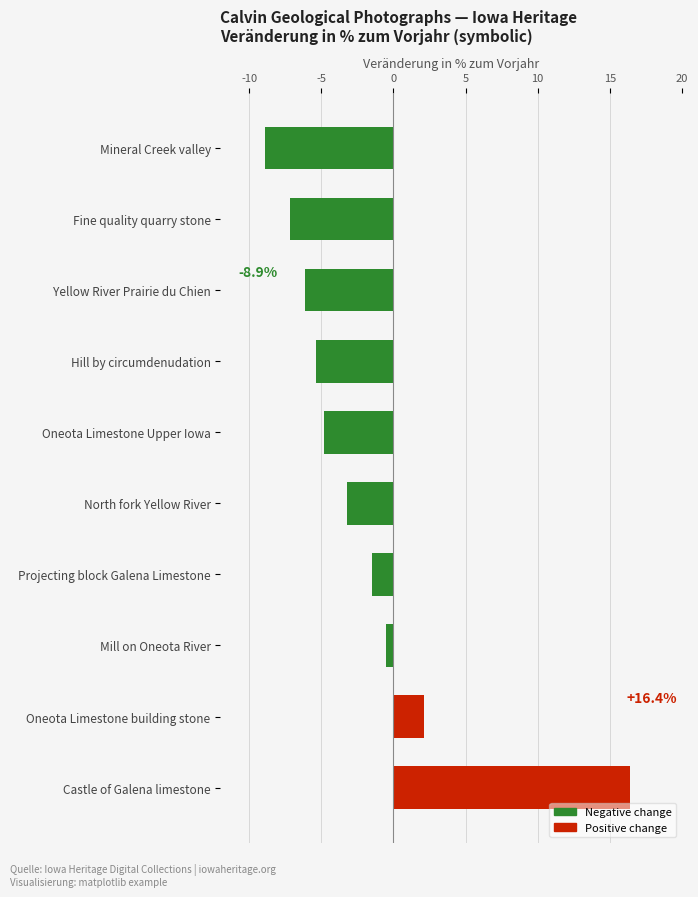

Does the chart contain stacked bars?

No